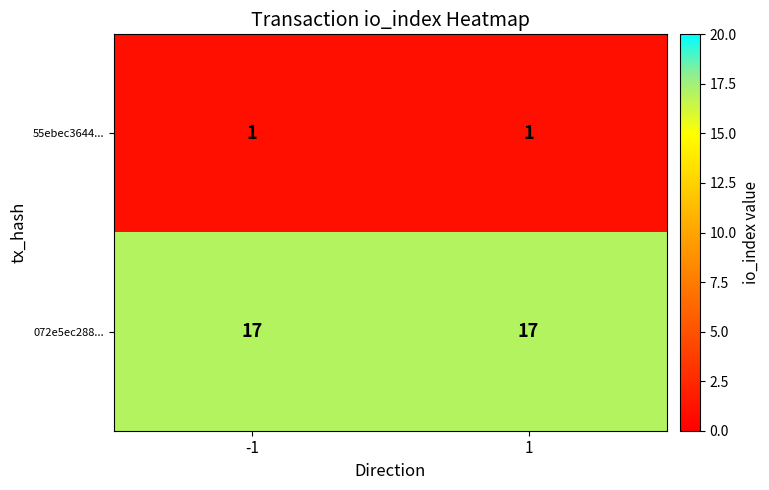

What is the greatest value displayed?

17